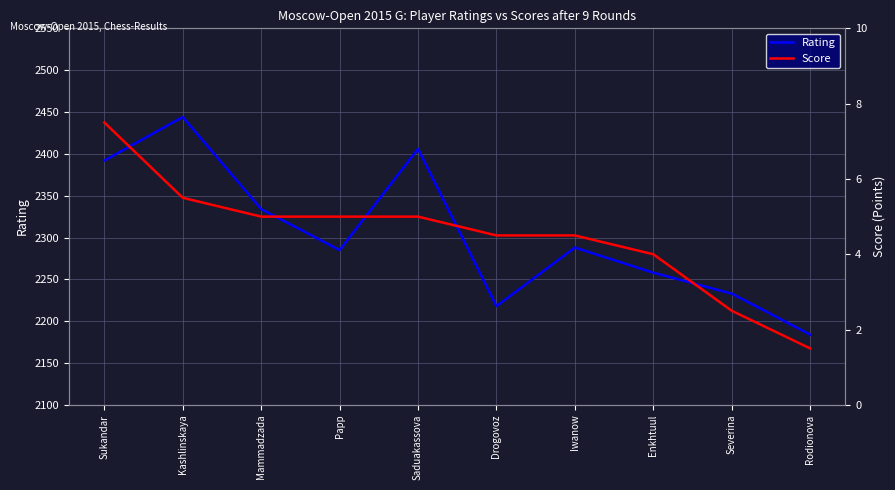

Reading right to left, what are all the values shown in this chart?

Rating: 2184.0	2233.0	2258.0	2288.0	2218.0	2406.0	2285.0	2334.0	2444.0	2392.0
Score: 1.5	2.5	4.0	4.5	4.5	5.0	5.0	5.0	5.5	7.5